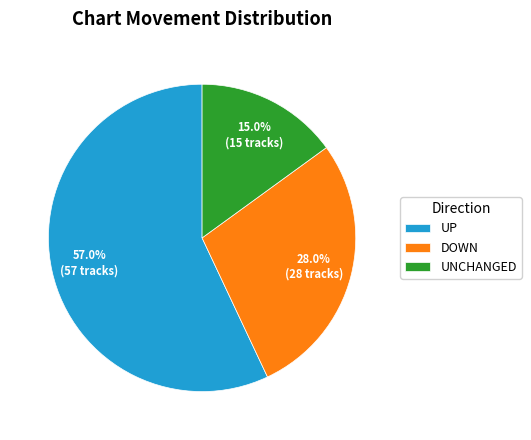

Which category has the smallest portion of the pie?

UNCHANGED